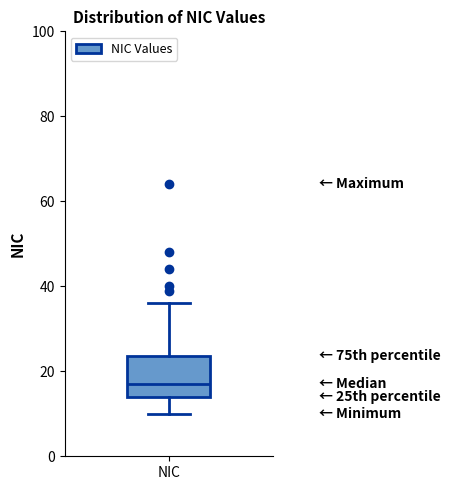

Transcribe this box plot: give where the median line is, the range the box spans, and where the two whiskers end, as read against the y-axis. The values are not printed on the chart, so give them approximately, as read against the axis.

median 18, box 14 to 24, whiskers 10 to 36